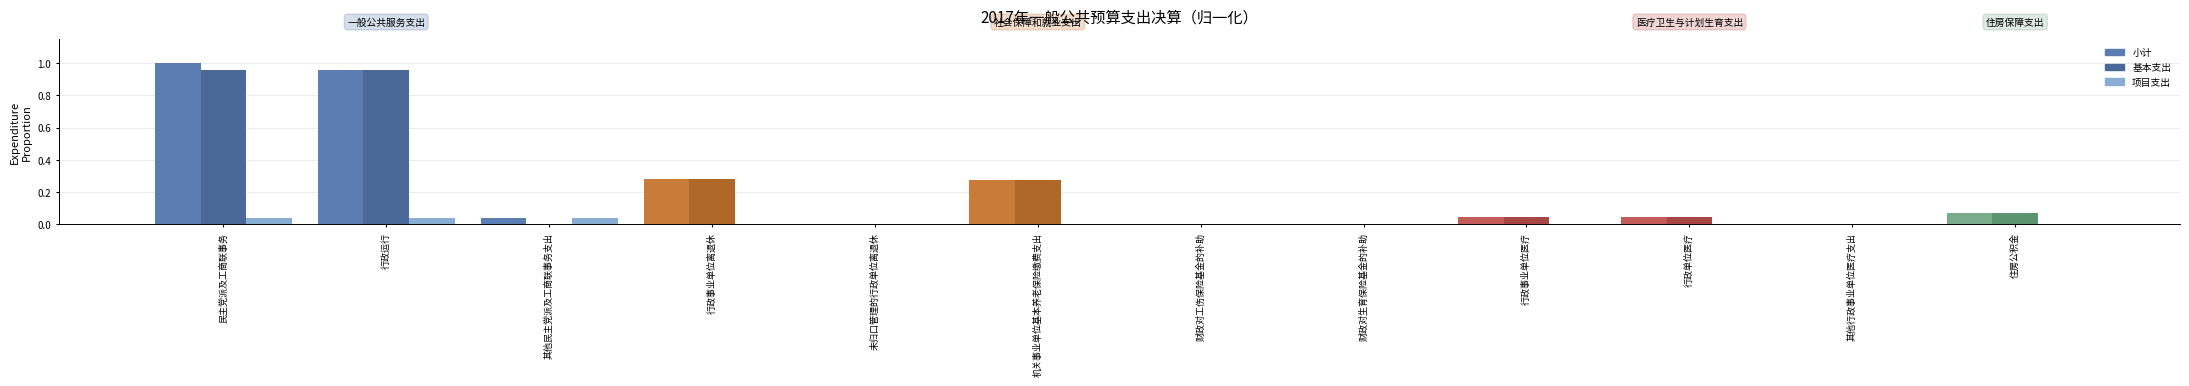

Count the number of categories in the chart.

12